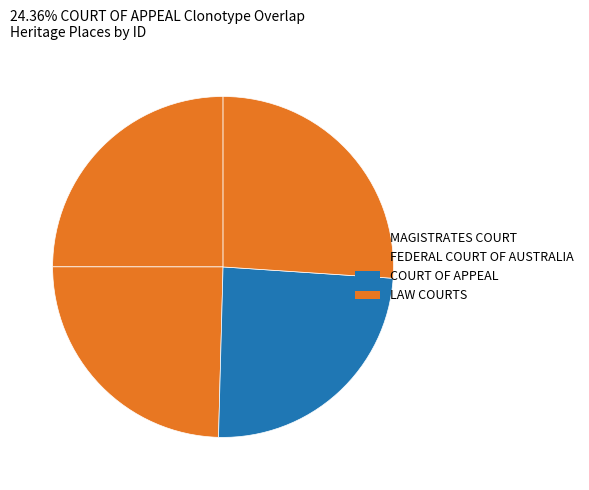

How many slices are in this pie chart?

4